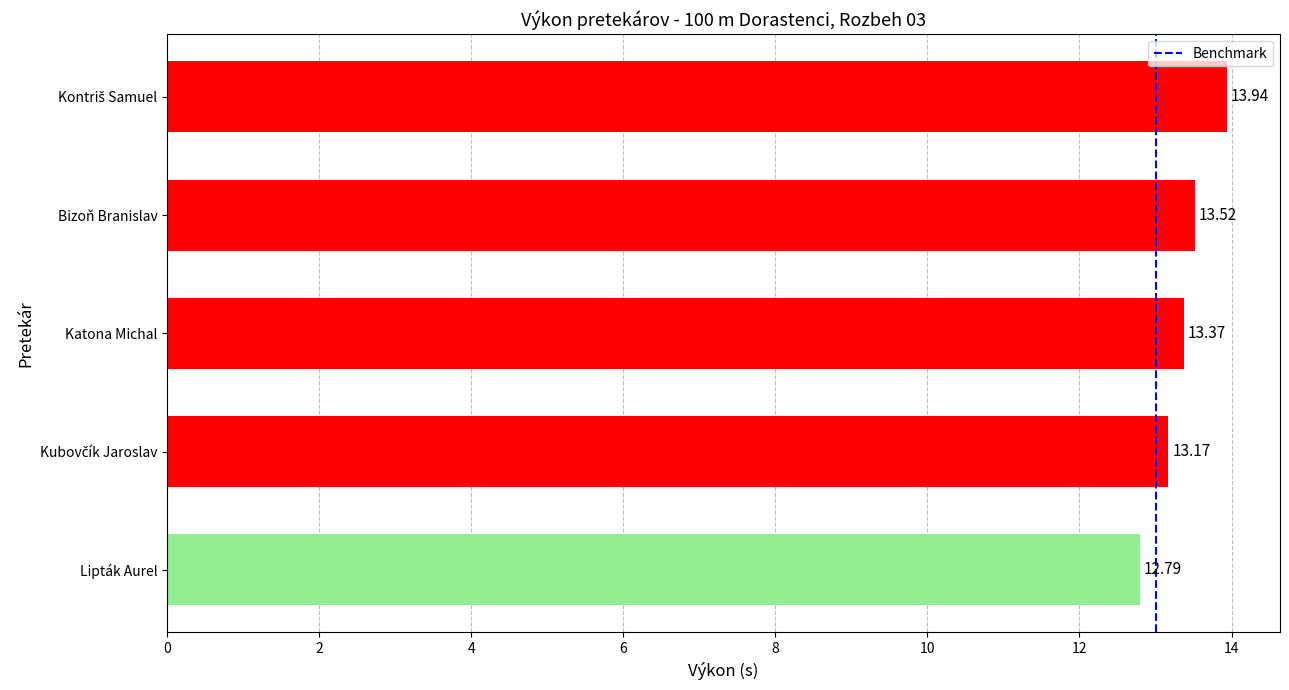

What is the sum of all values?

66.8